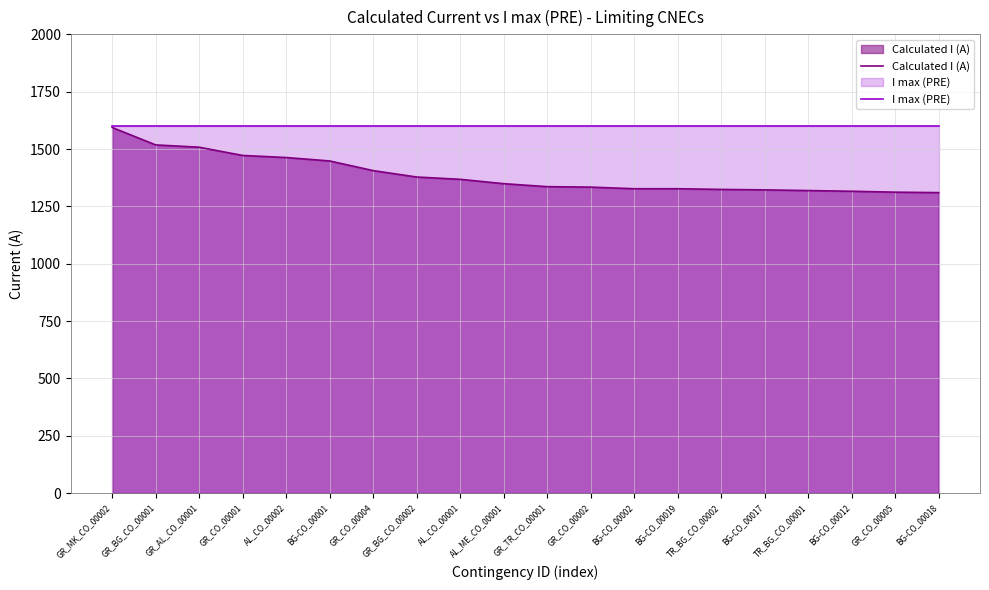

The I max (PRE) series shows 801 at GR_MK_CO_00002. True or false?

False